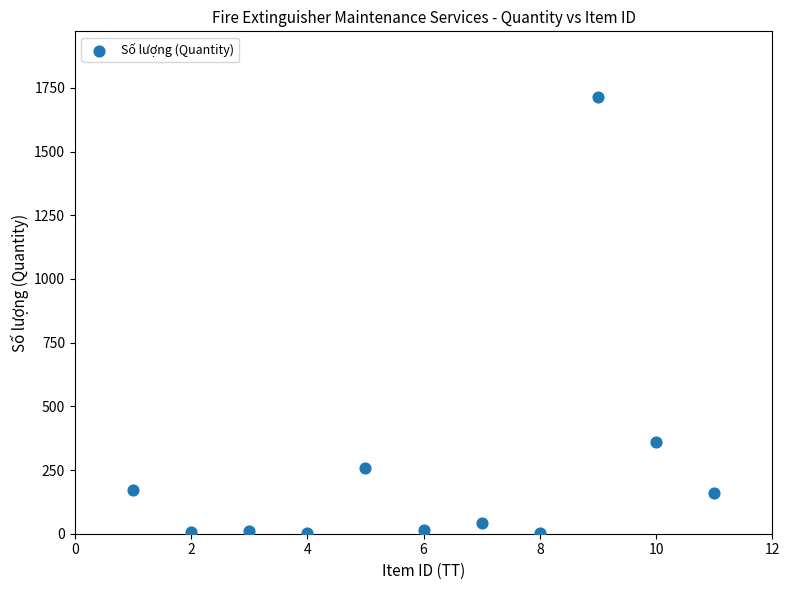

What Y value in the scatter plot is closest to 858?

360